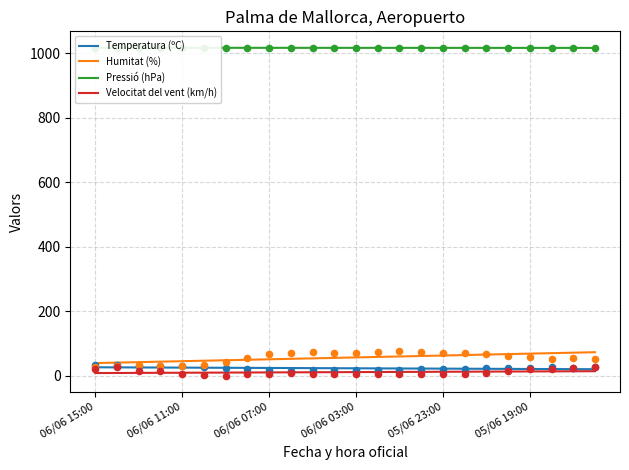

What are all the series names shown in the legend?

Temperatura (ºC), Humitat (%), Pressió (hPa), Velocitat del vent (km/h)